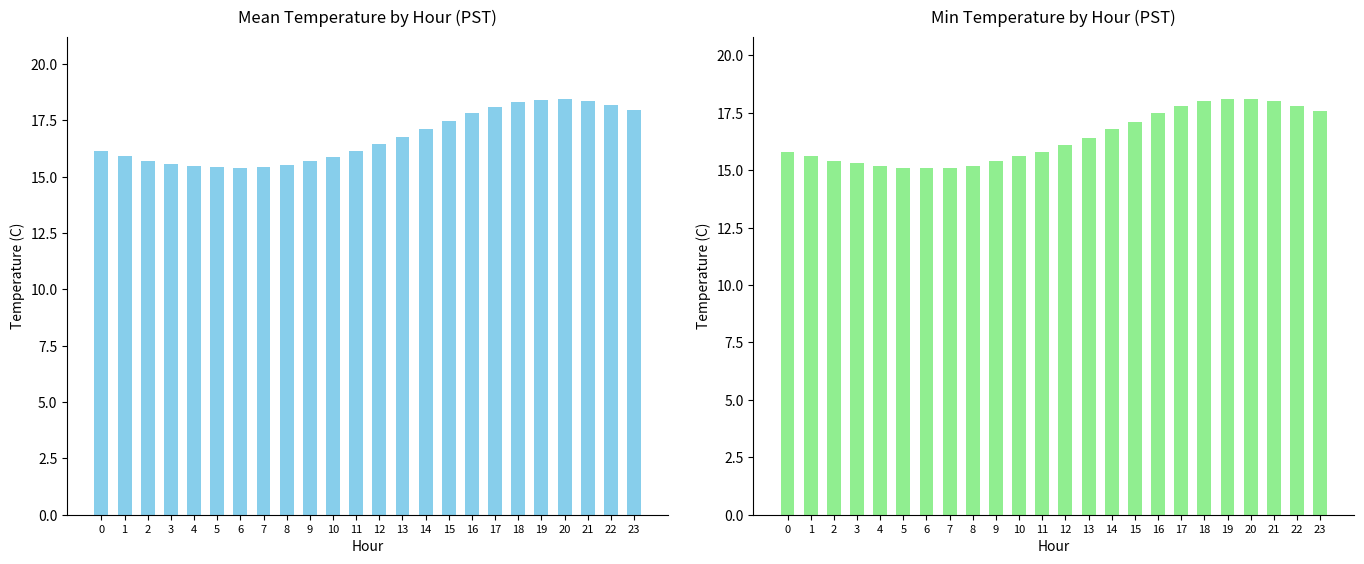

True or false: Min Temperature (C) has a value of 18.0 at 21.

True